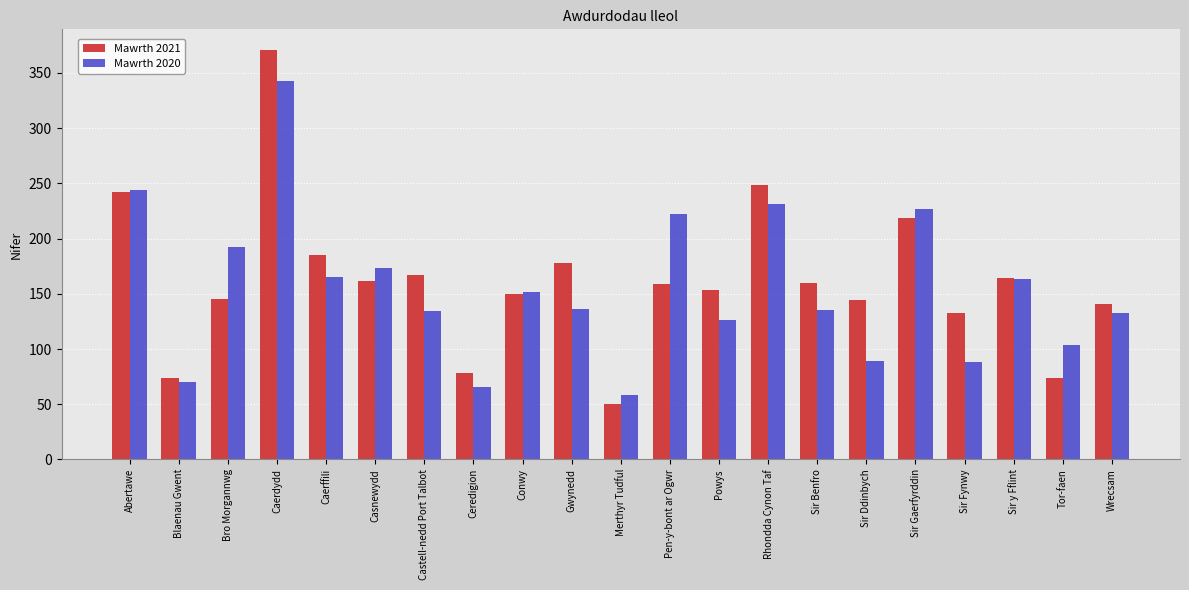

At which category is the sum across all series the highest?

Caerdydd